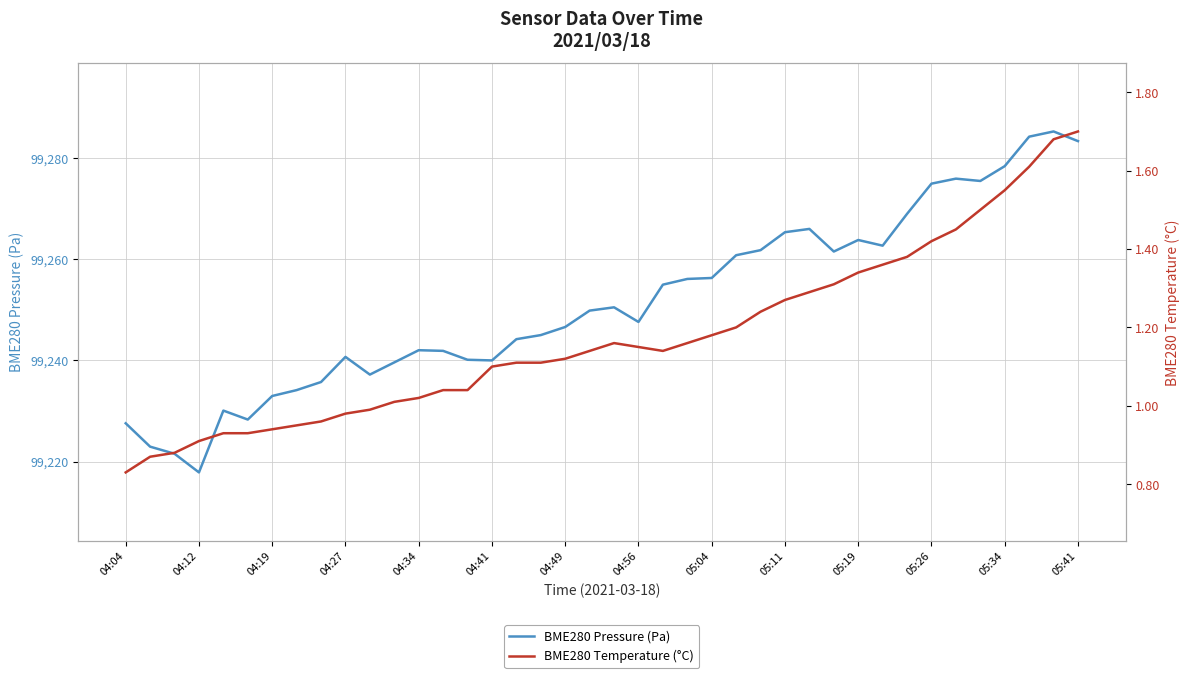

Rank the series by their maximum value, from lowest to highest.

BME280 Temperature (°C), BME280 Pressure (Pa)